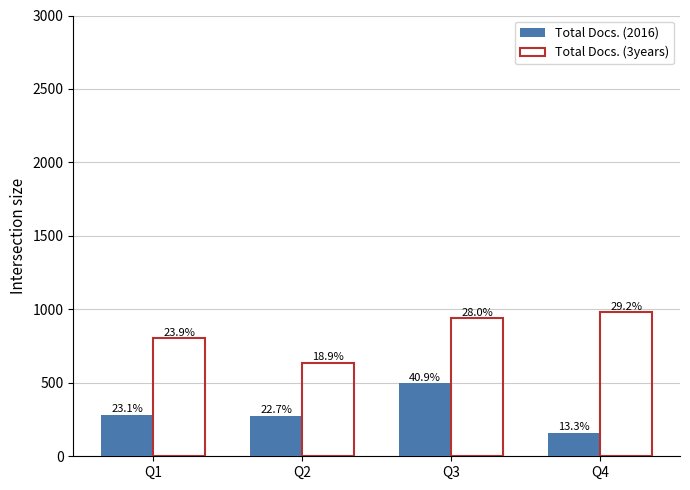

List the series in order of their peak value, lowest first.

Total Docs. (2016), Total Docs. (3years)